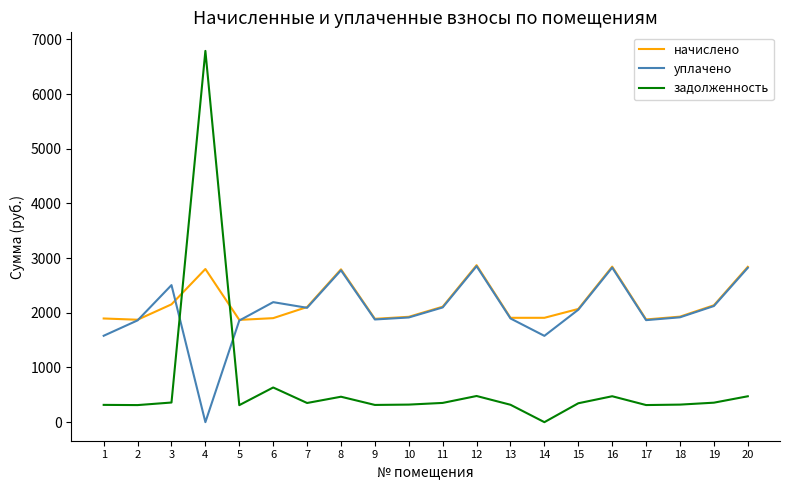

How many interior local peaks does the уплачено series have?

5